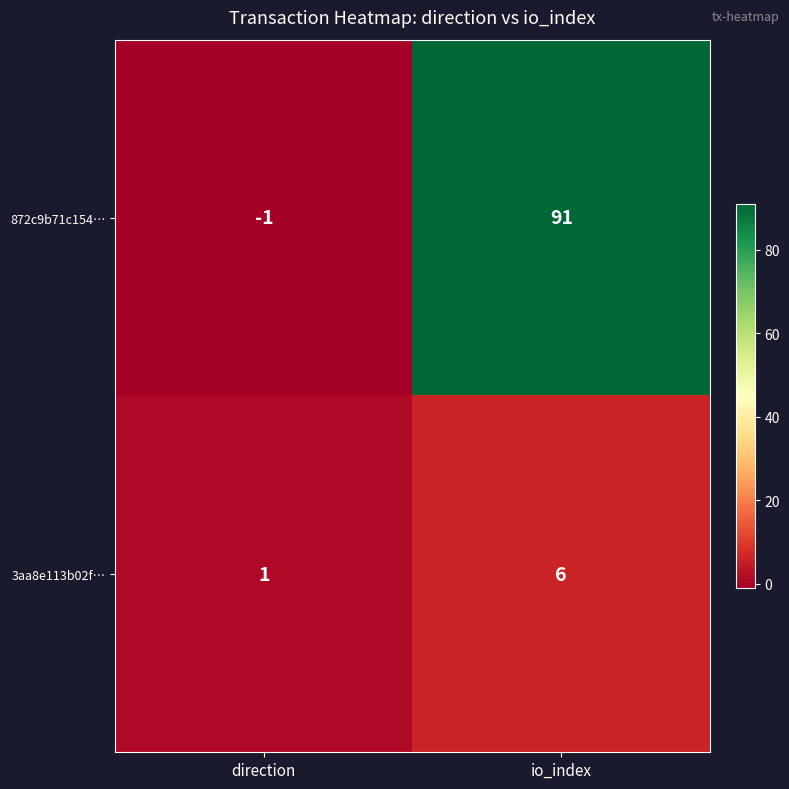

Is it true that 3aa8e113b02f… equals 1 at direction?

True